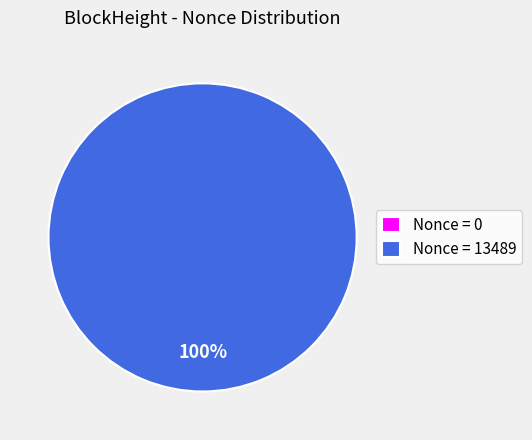

Combined, what portion of the pie is 126367 and 126364?

100.0%